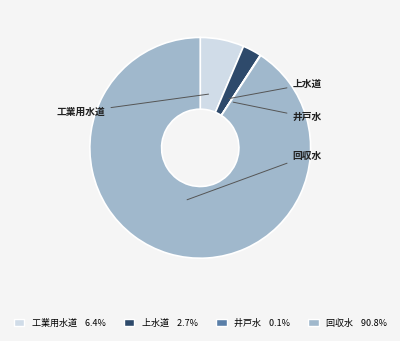

What portion of the pie excludes 回収水?

9.2%